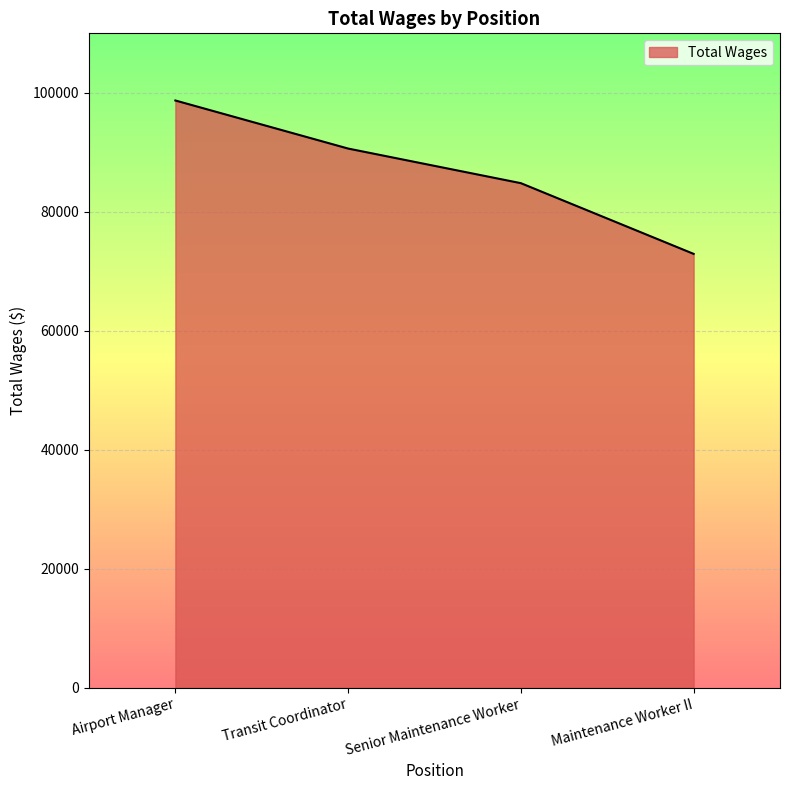

What is the approximate value at Airport Manager, to the nearest 10?

98710